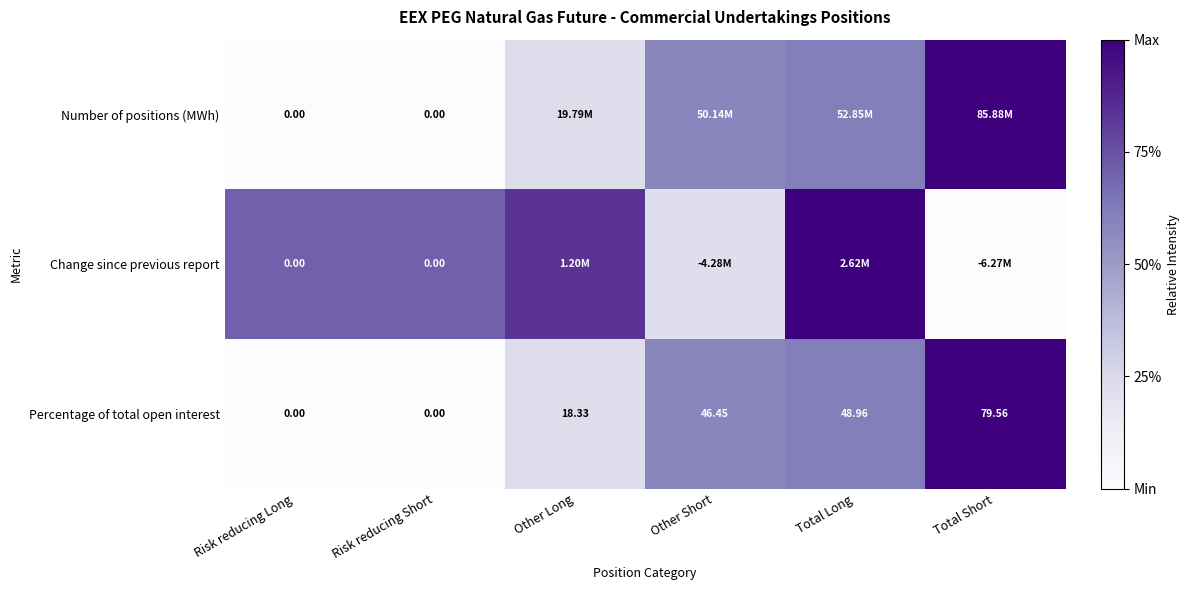

At which label is Percentage of total open interest closest to 39?

Other Short